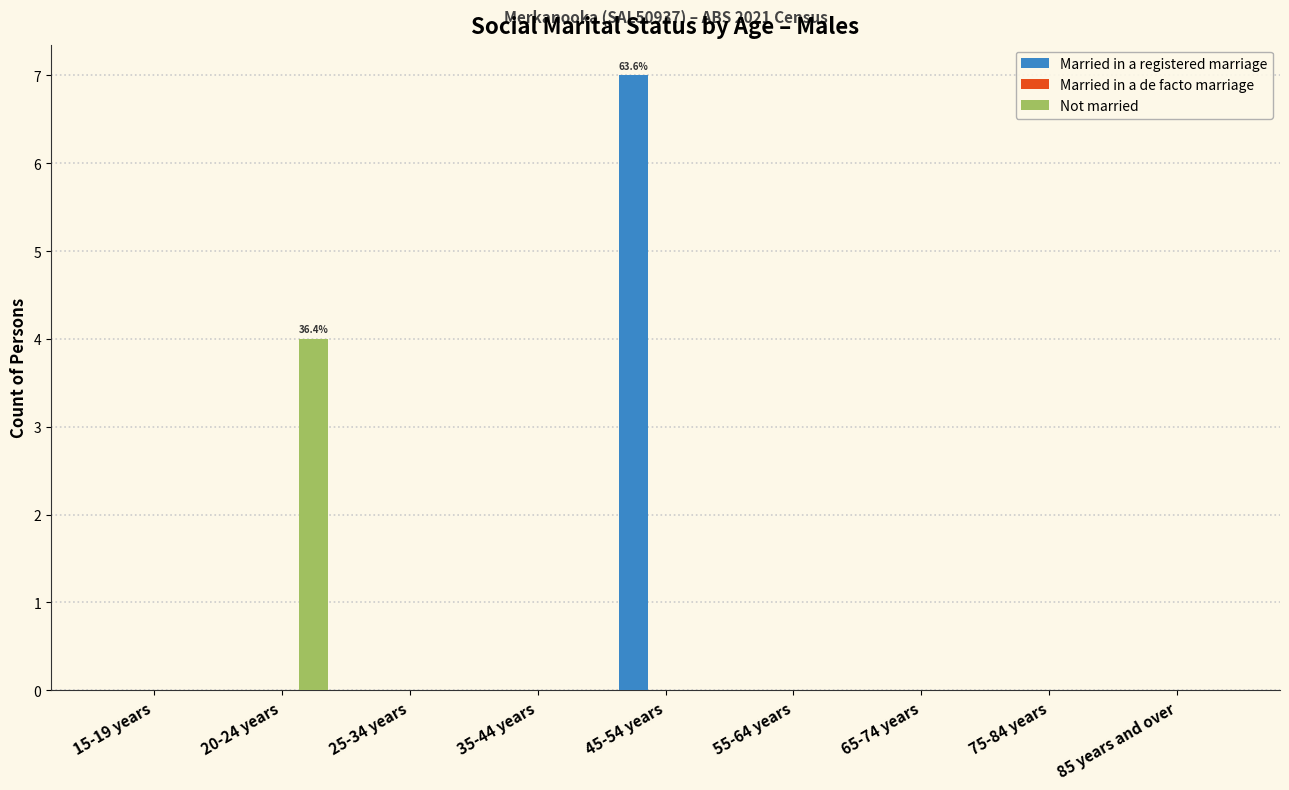

Reading left to right, extract all data points from this chart.

Married in a registered marriage: 15-19 years=0	20-24 years=0	25-34 years=0	35-44 years=0	45-54 years=7	55-64 years=0	65-74 years=0	75-84 years=0	85 years and over=0
Not married: 15-19 years=0	20-24 years=4	25-34 years=0	35-44 years=0	45-54 years=0	55-64 years=0	65-74 years=0	75-84 years=0	85 years and over=0